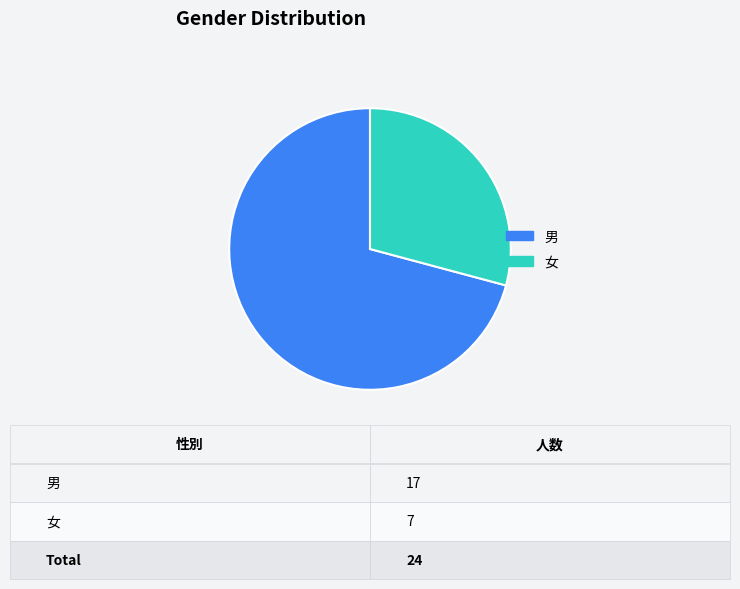

The 男 slice represents 63% of the pie. True or false?

False